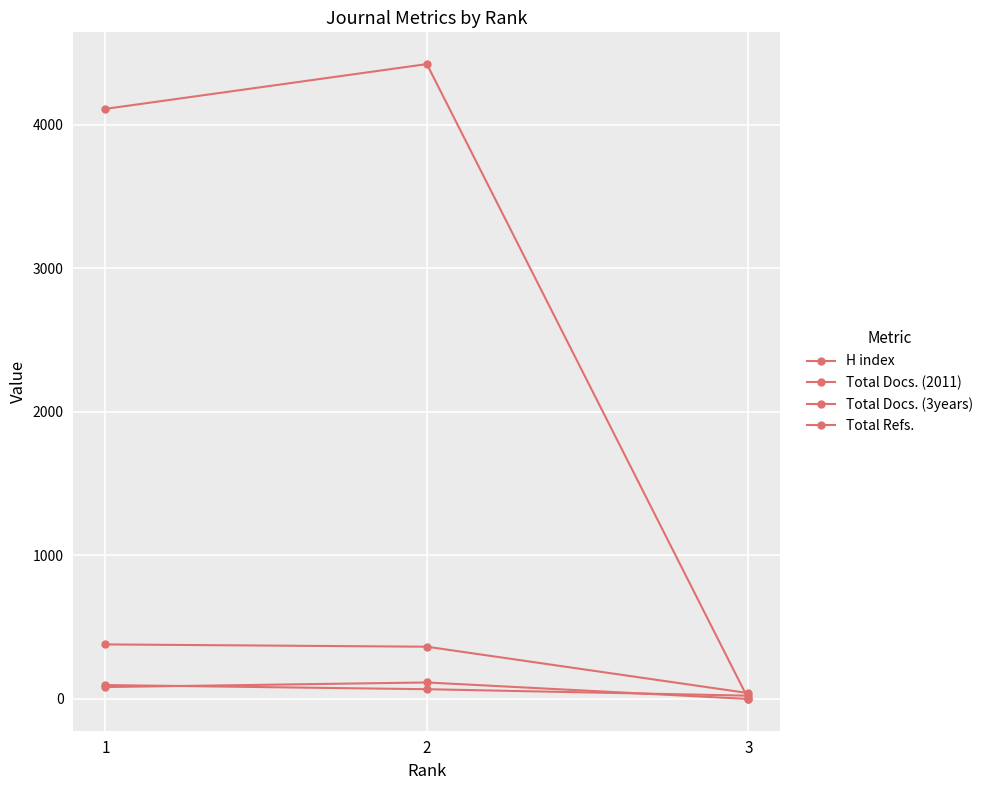

Which series has the widest spread of values?

Total Refs.